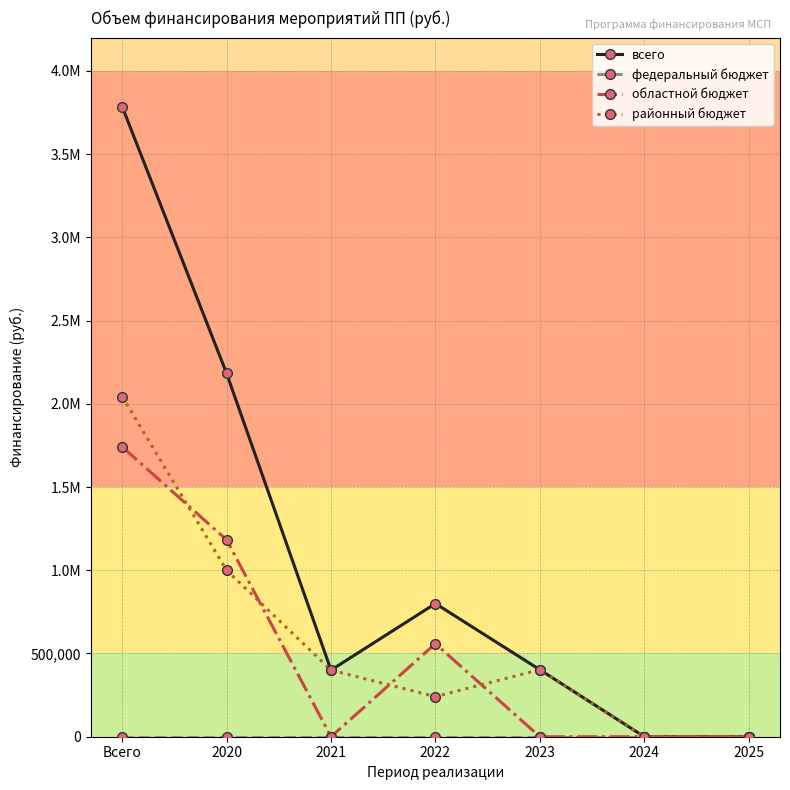

Which category has the lowest value across all series?

2024